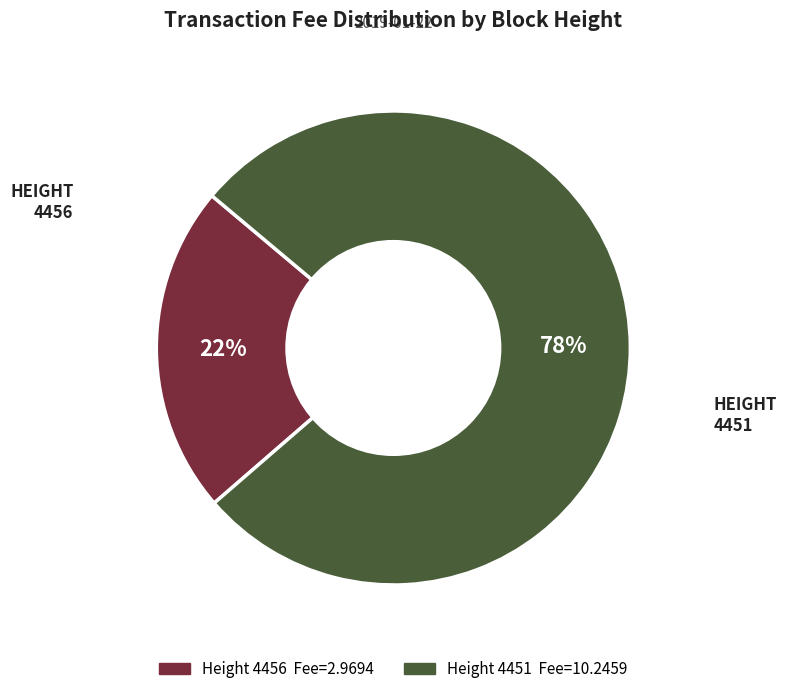

To the nearest percent, what is the average slice percentage?

50%